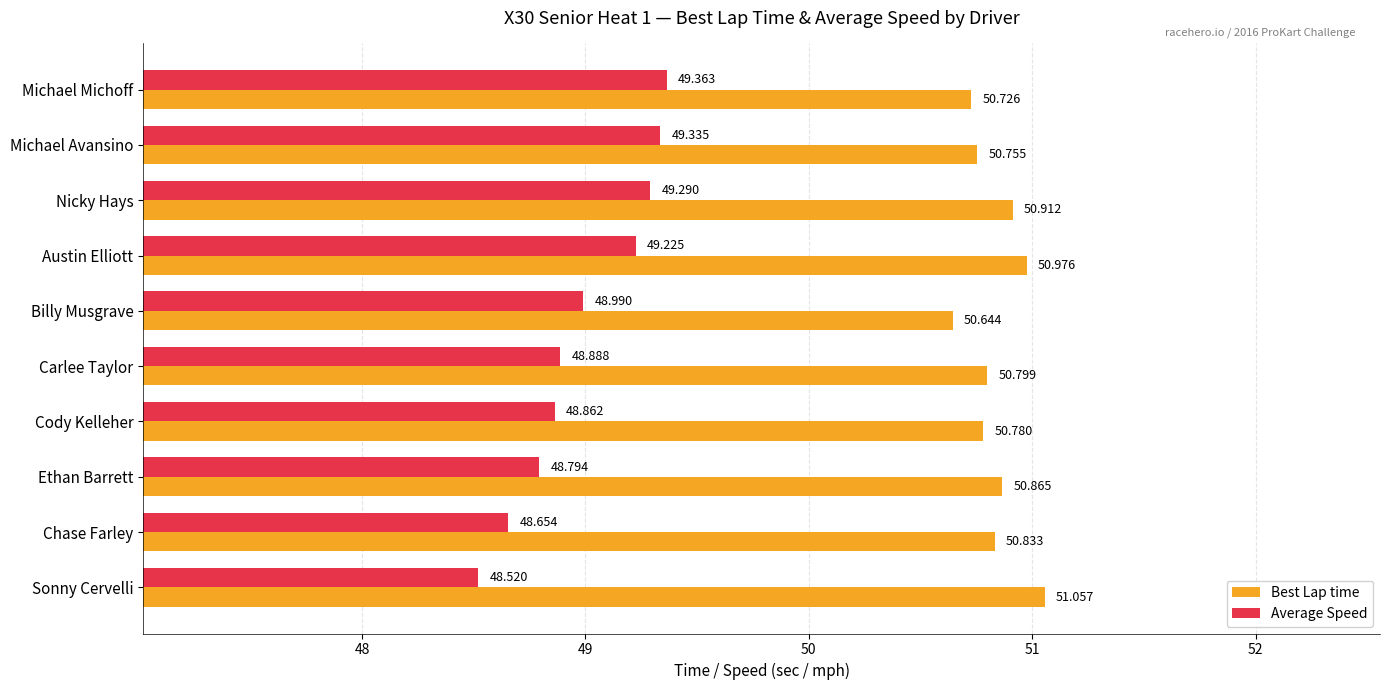

What is the maximum value for Best Lap time?

51.1